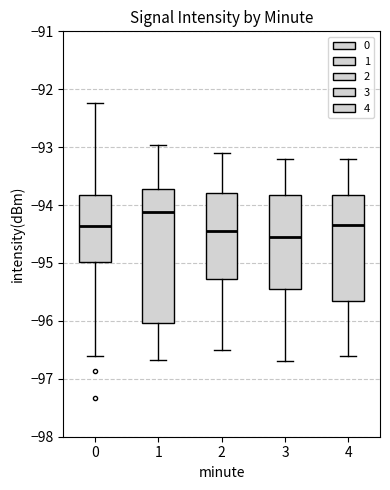

Reading left to right, transcribe this box plot: for each box, give where its median line is, the range the box spans, and where its two whiskers end, as read against the y-axis. The values are not printed on the chart, so give them approximately, as read against the axis.

0: median -94.4, box -95.0 to -93.8, whiskers -96.6 to -92.2
1: median -94.1, box -96.0 to -93.7, whiskers -96.7 to -93.0
2: median -94.4, box -95.3 to -93.8, whiskers -96.5 to -93.1
3: median -94.5, box -95.4 to -93.8, whiskers -96.7 to -93.2
4: median -94.3, box -95.6 to -93.8, whiskers -96.6 to -93.2